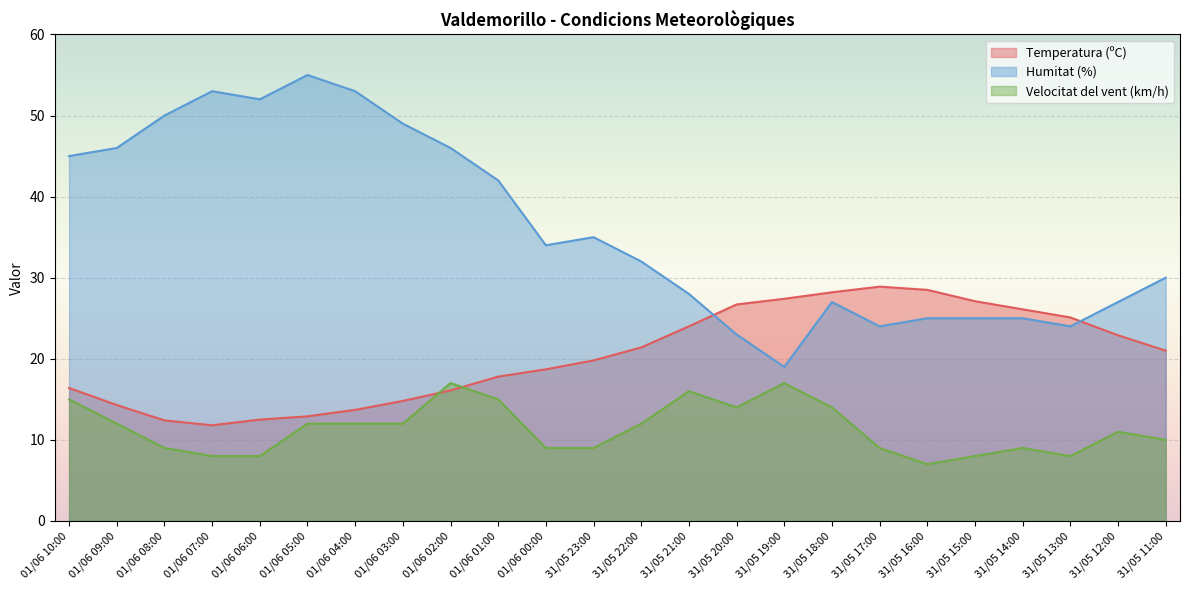

Count the Velocitat del vent (km/h) values in the range 9 to 14.

14